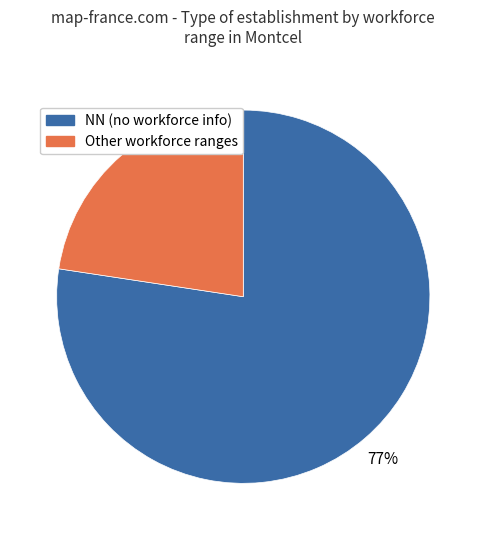

To the nearest percent, what is the average slice percentage?

50%